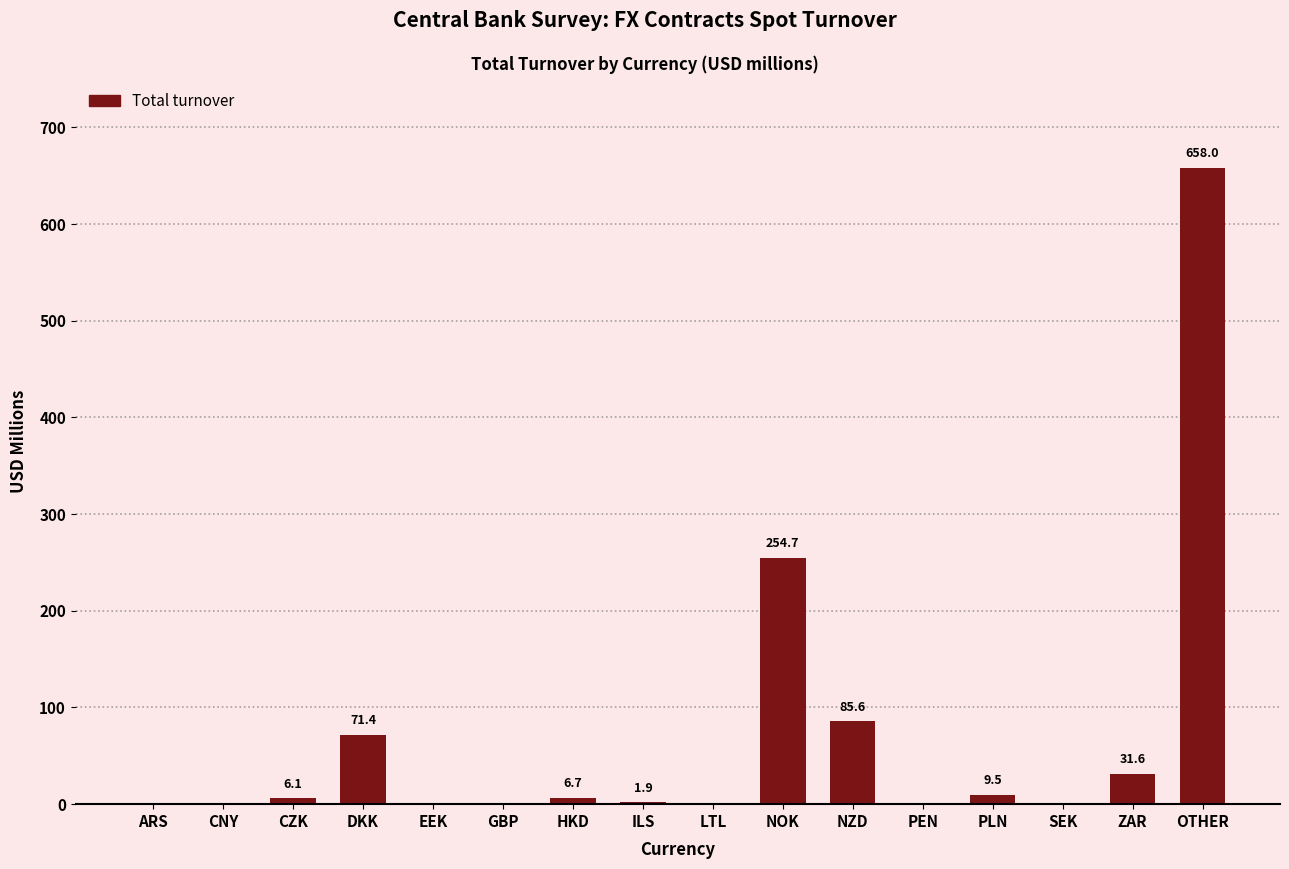

Count the number of categories in the chart.

16